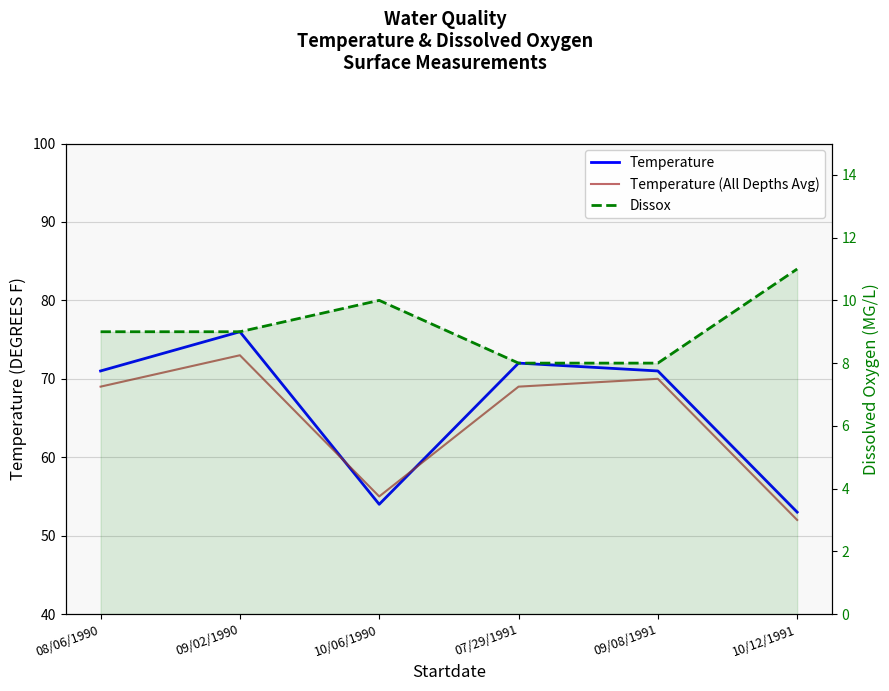

Which has a higher value, 08/06/1990 or 09/08/1991?

08/06/1990